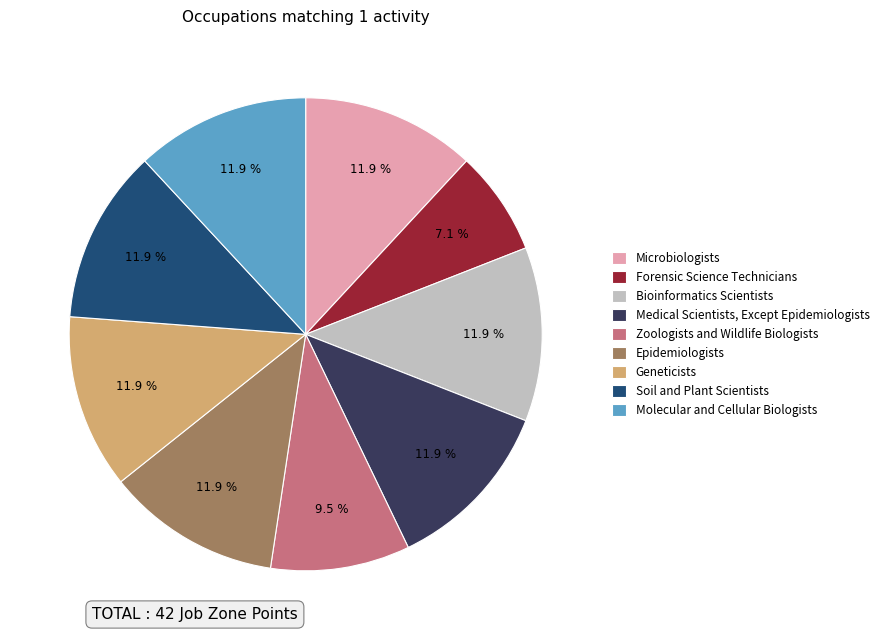

Is Medical Scientists, Except Epidemiologists the majority of the pie?

No